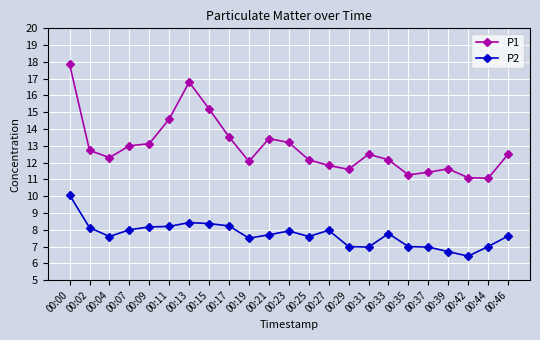

True or false: P1 and P2 cross at least once.

False